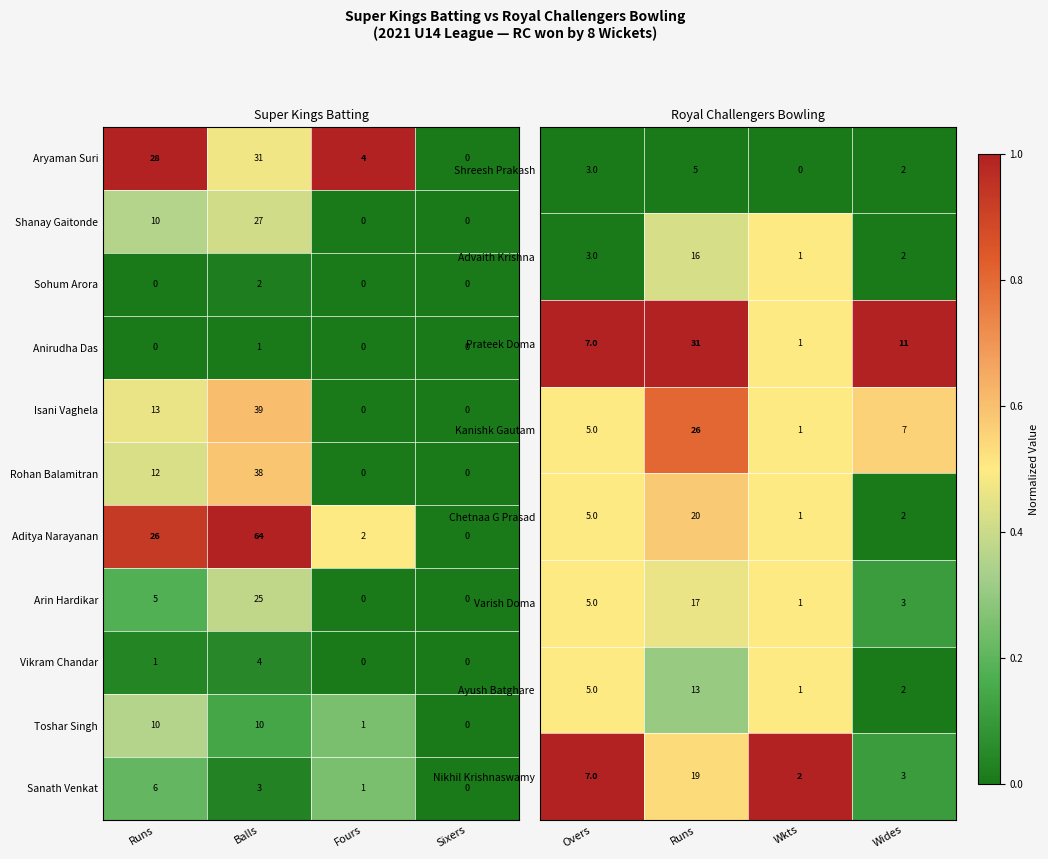

How many values in Vikram Chandar are above zero?

2